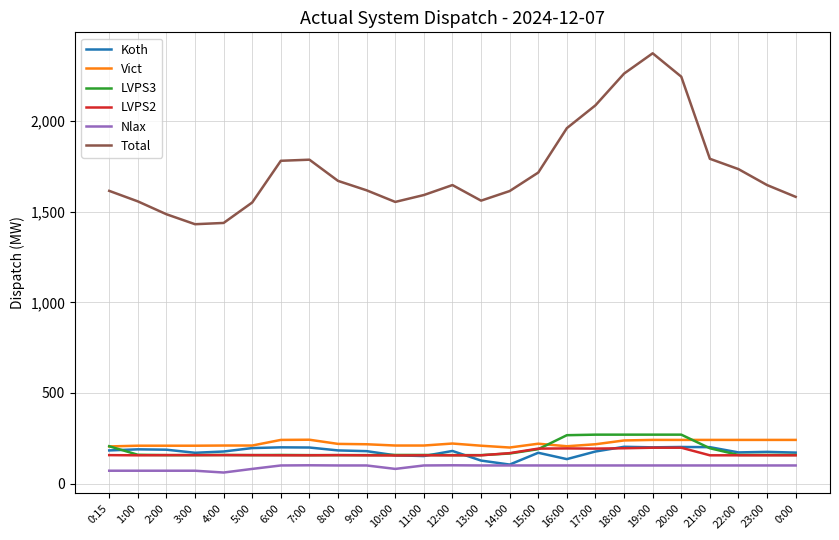

Which series has the widest spread of values?

Total